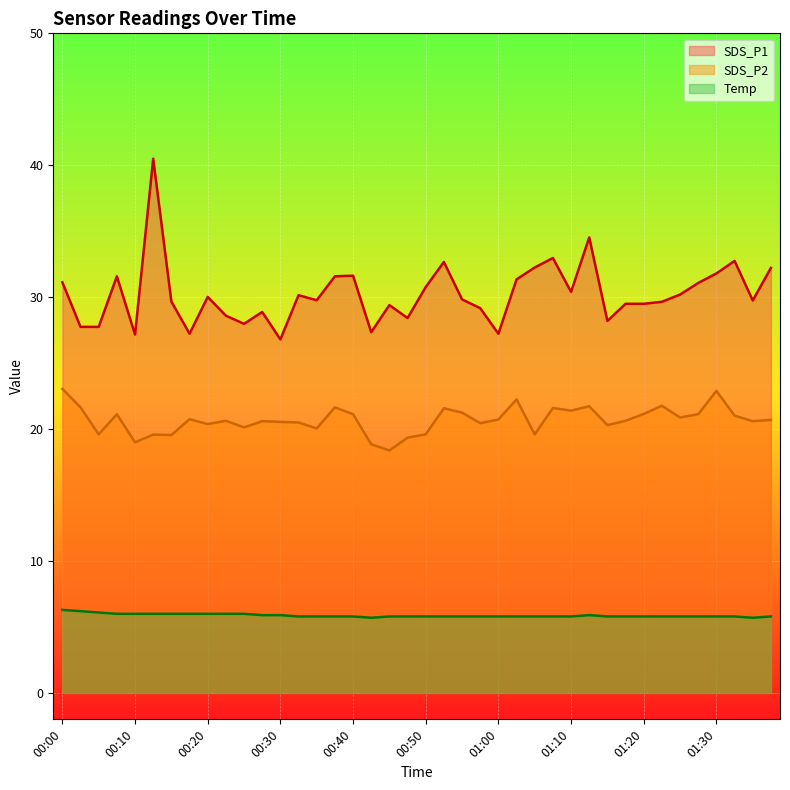

What is the label of the 13th point from the left?

00:30